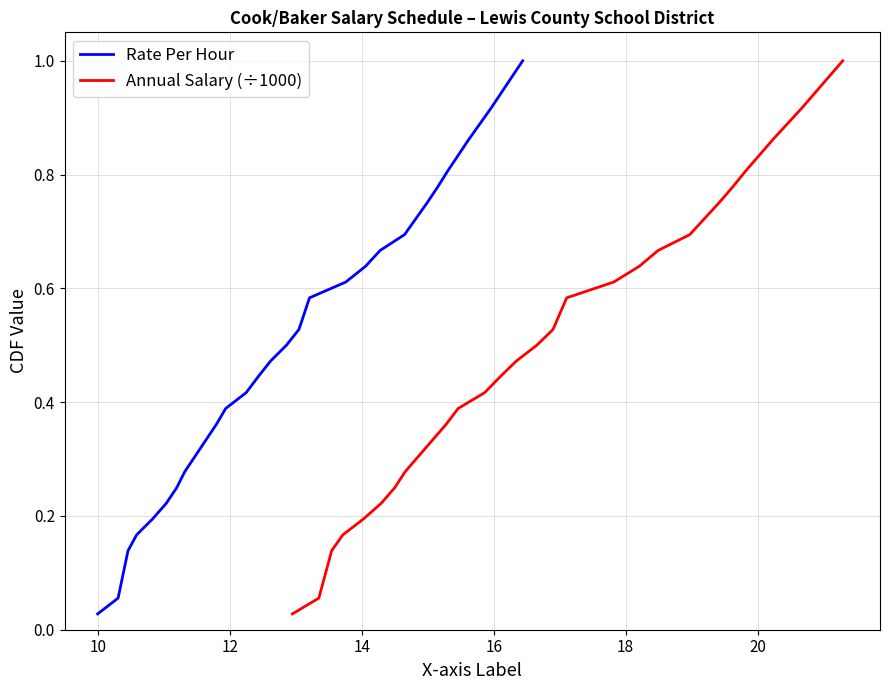

True or false: Annual Salary (÷1000) has more than 0 points higher than both neighbors.

False